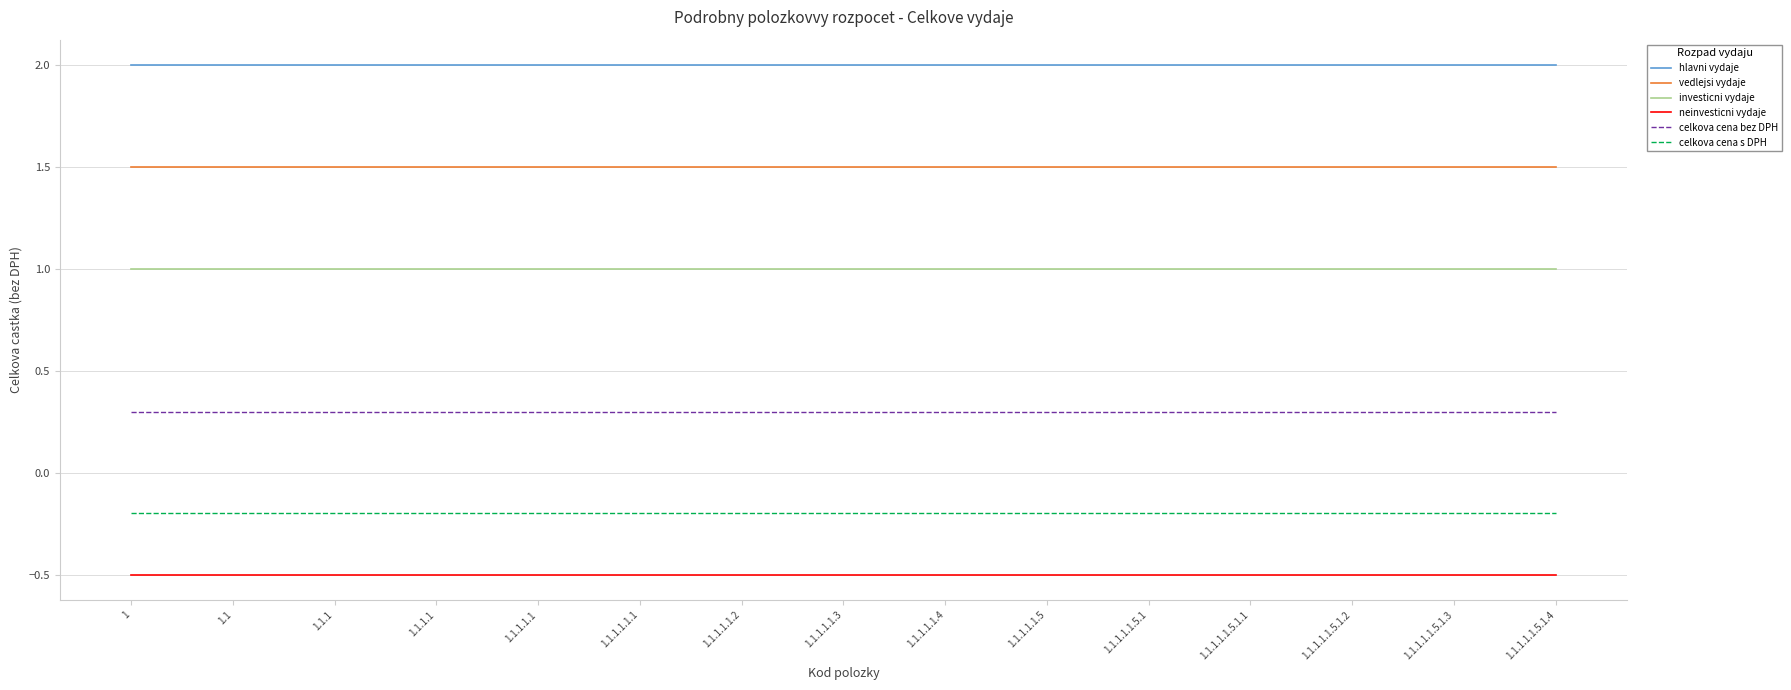

What is the spread (max minus min) of values at 1.1.1.1.1.5.1?

2.5